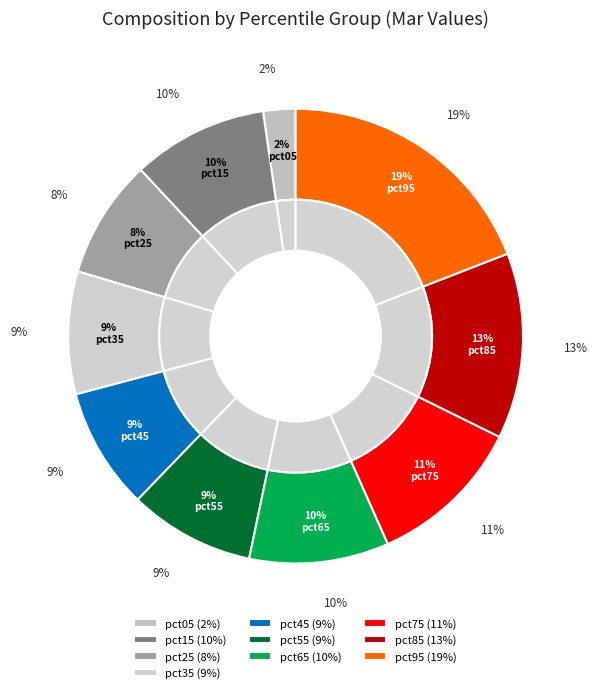

How many slices are in this pie chart?

10